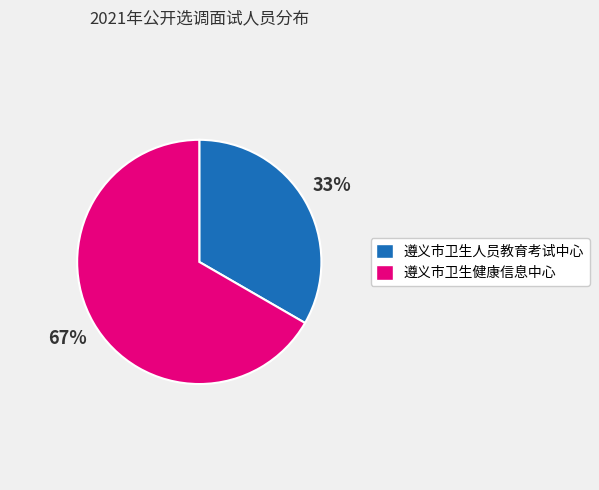

How many segments does this pie chart have?

2